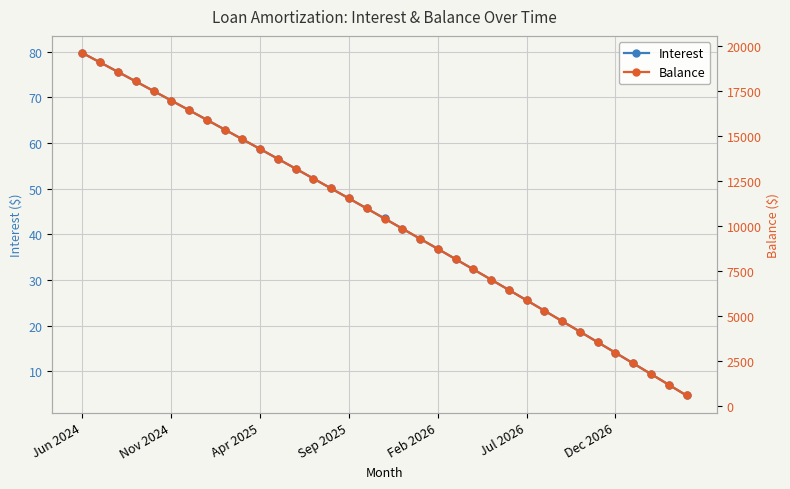

What is the maximum value for Interest?

79.7